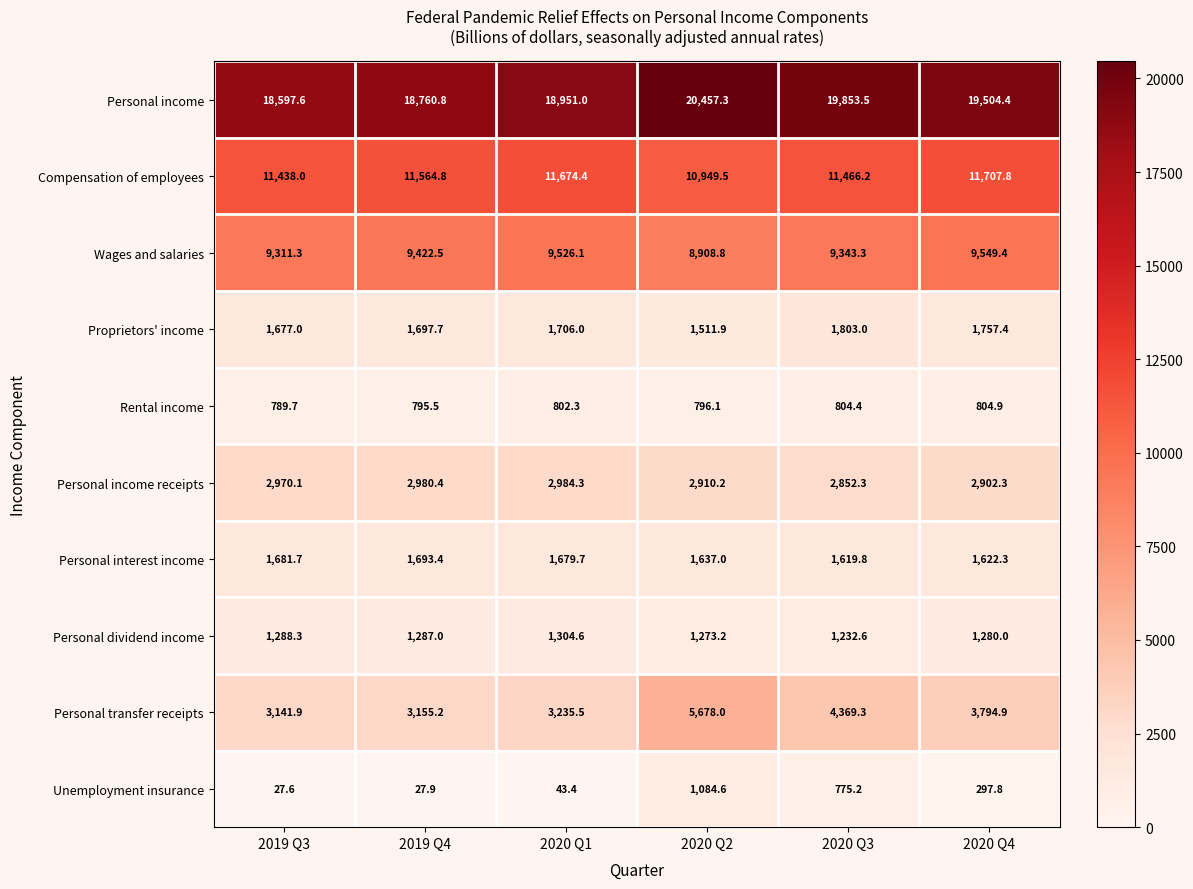

The value of Compensation of employees at 2019 Q4 is 3018.7. True or false?

False